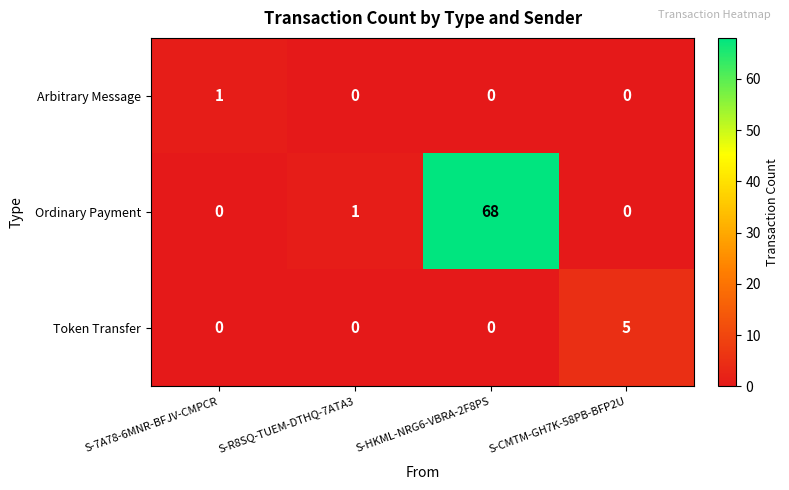

What is the difference between the highest and lowest values at S-7A78-6MNR-BFJV-CMPCR?

1